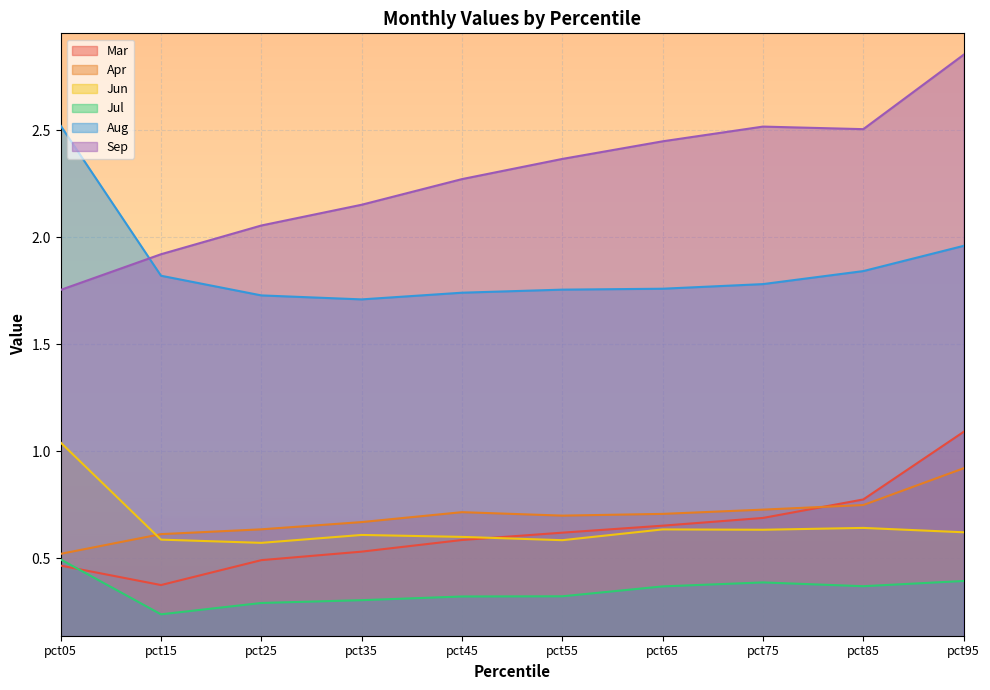

What are all the series names shown in the legend?

Mar, Apr, Jun, Jul, Aug, Sep